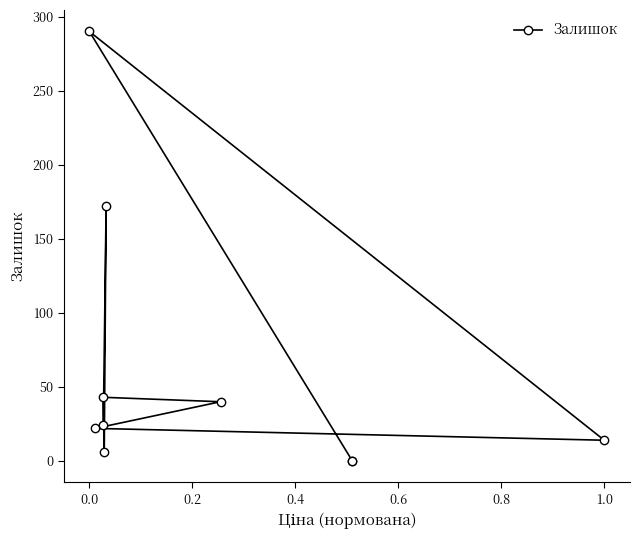

How many interior local valleys (lower than both neighbors) does the data have?

2